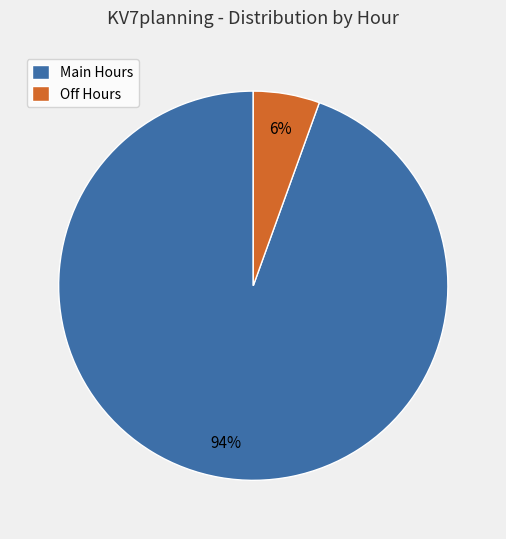

Does any single category account for the majority?

Yes